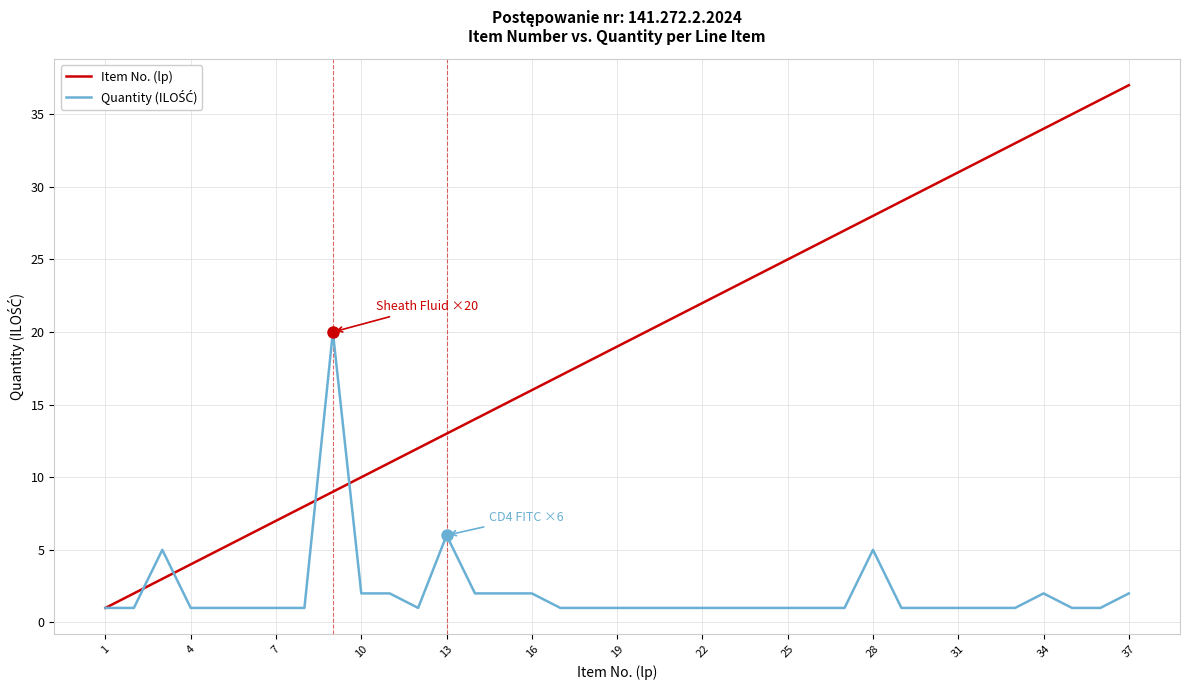

What is the sum of all Item No. (lp) values?

703